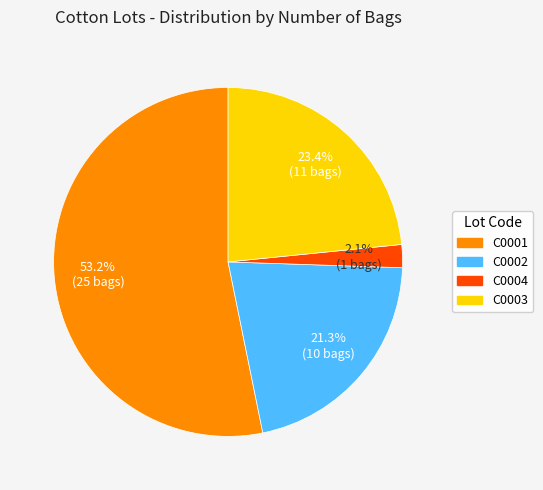

Combined, what portion of the pie is C0004 and C0003?

25.5%